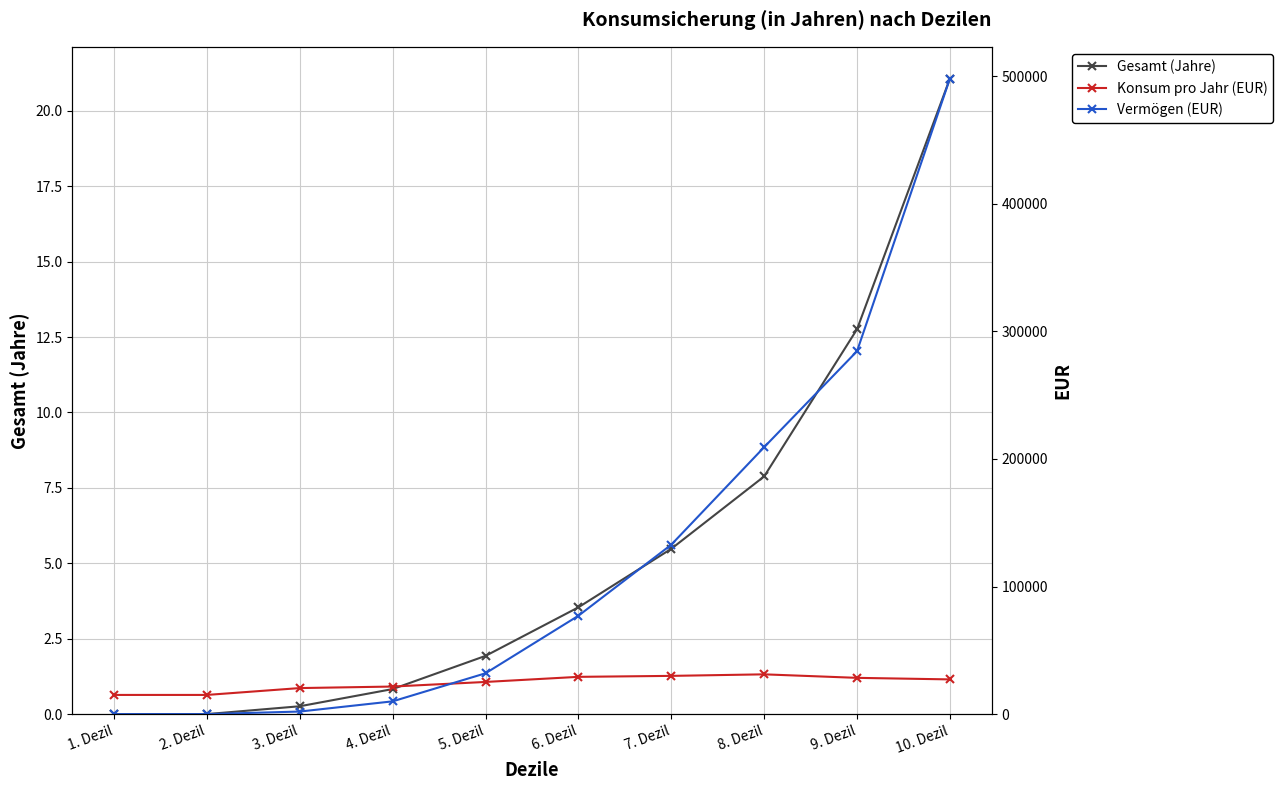

How many values in Gesamt (Jahre) are above zero?

8